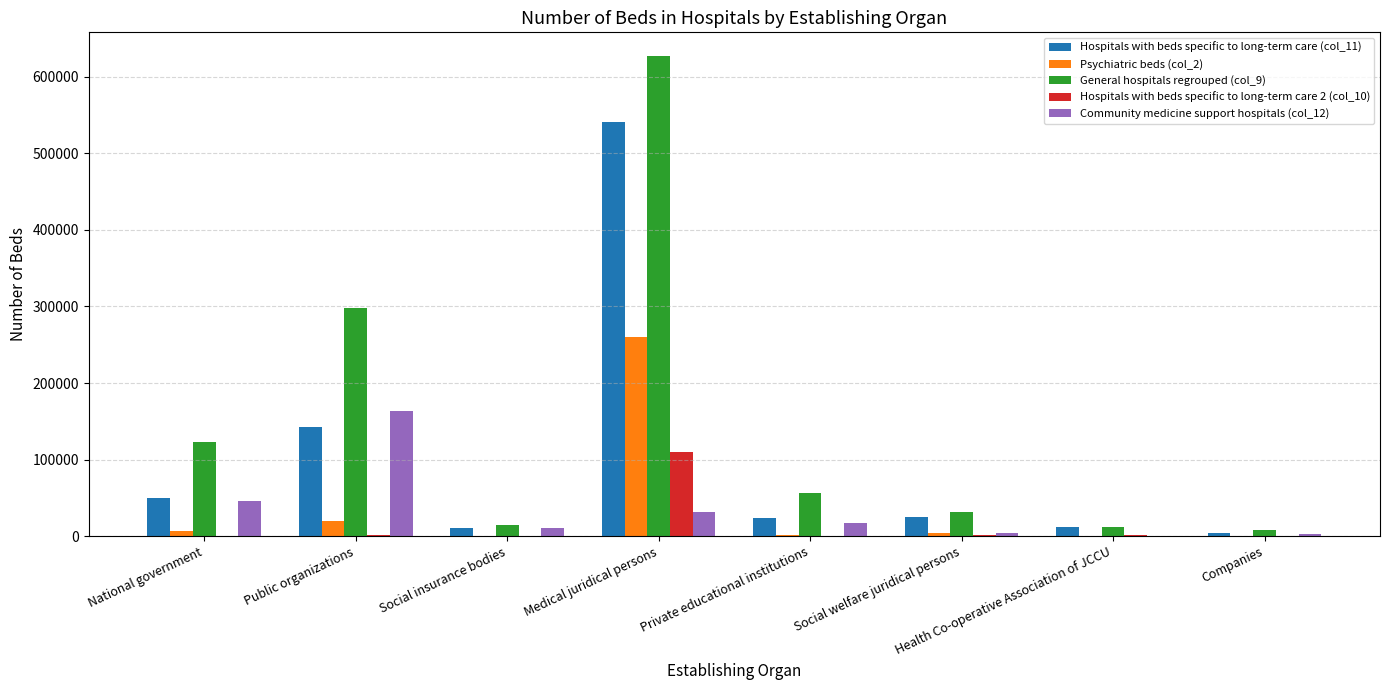

What is the greatest value displayed?

626330